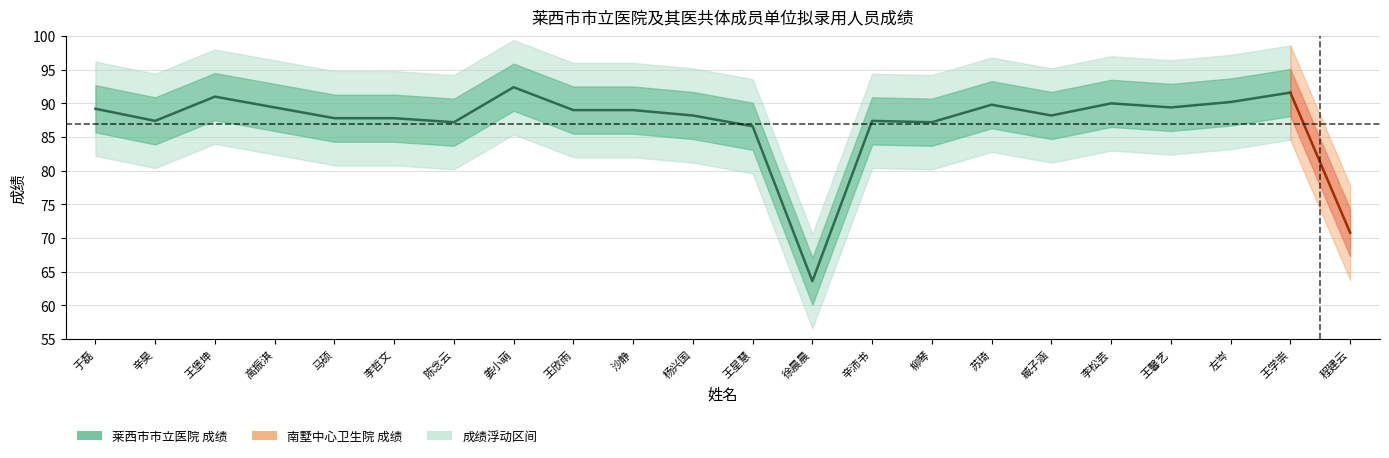

At which category does the chart reach its peak across all series?

姜小萌